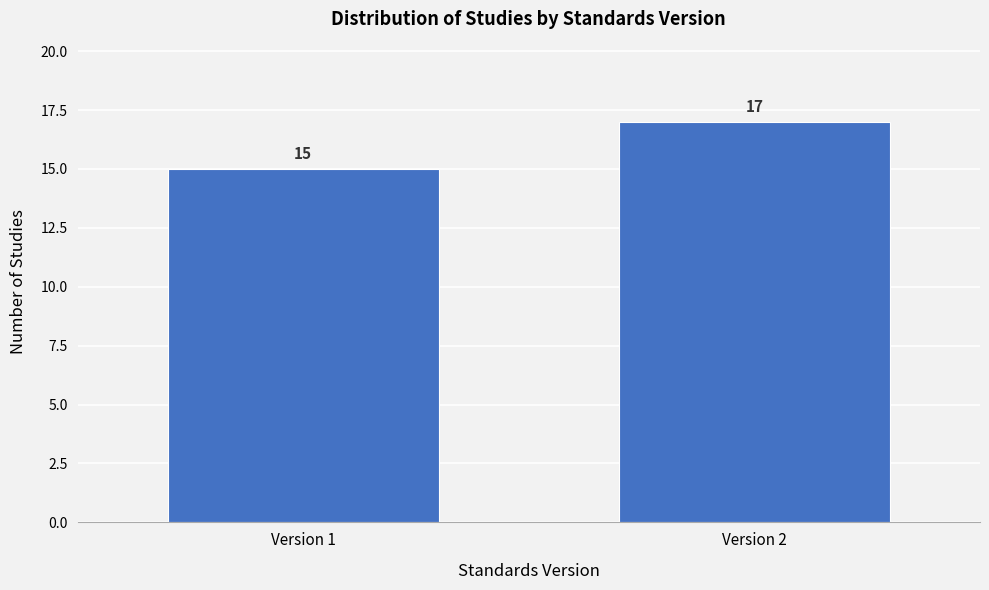

Reading left to right, extract all data points from this chart.

Version 1=15	Version 2=17